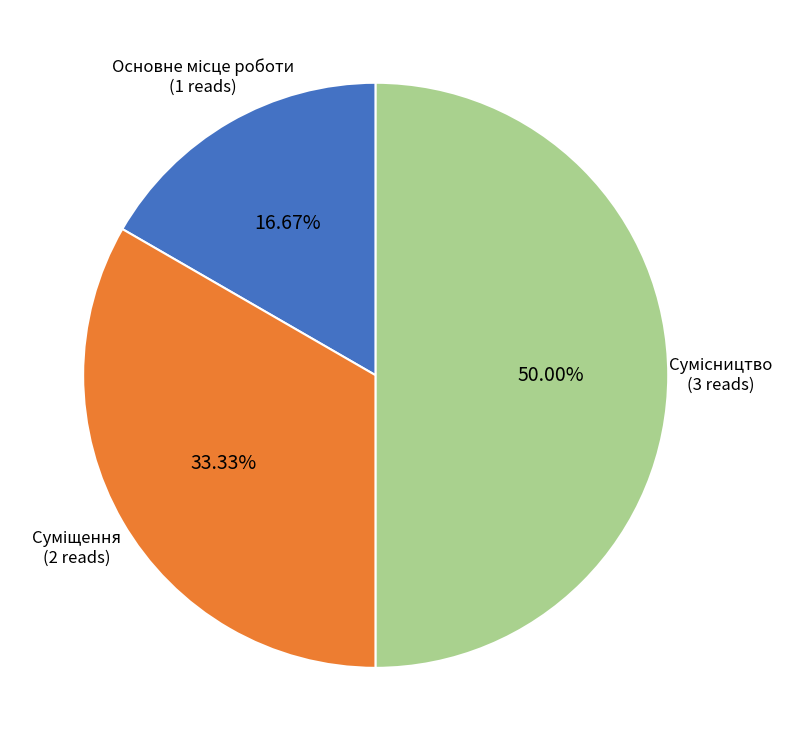

How many slices are in this pie chart?

3